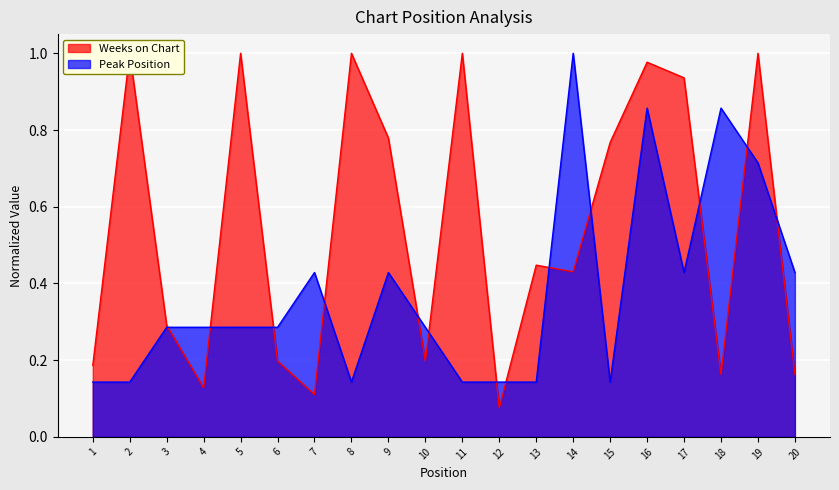

Where is the first local maximum for Weeks on Chart?

2